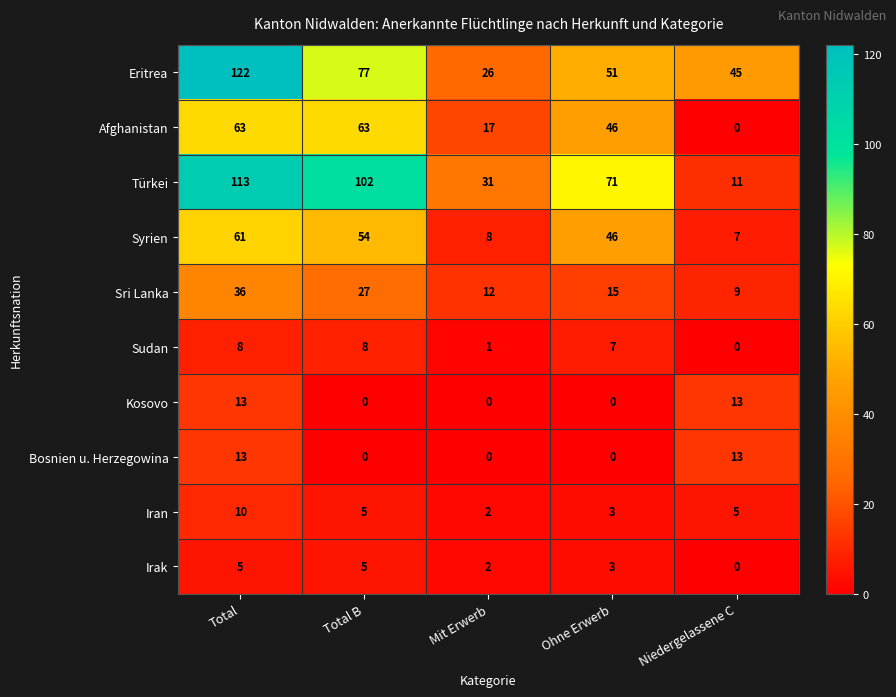

How many data points in Irak are less than 3?

2